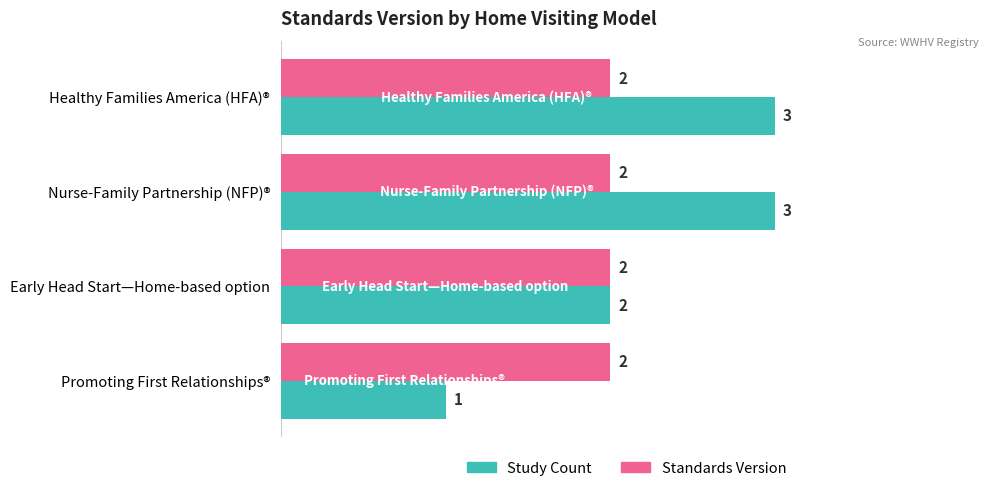

What are all the series names shown in the legend?

Study Count, Standards Version